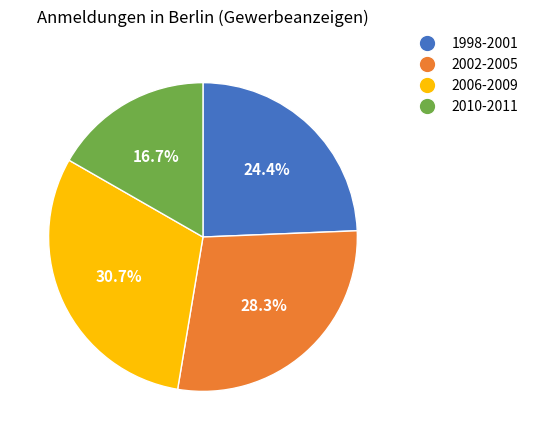

Which has a higher value, 1998-2001 or 2010-2011?

1998-2001